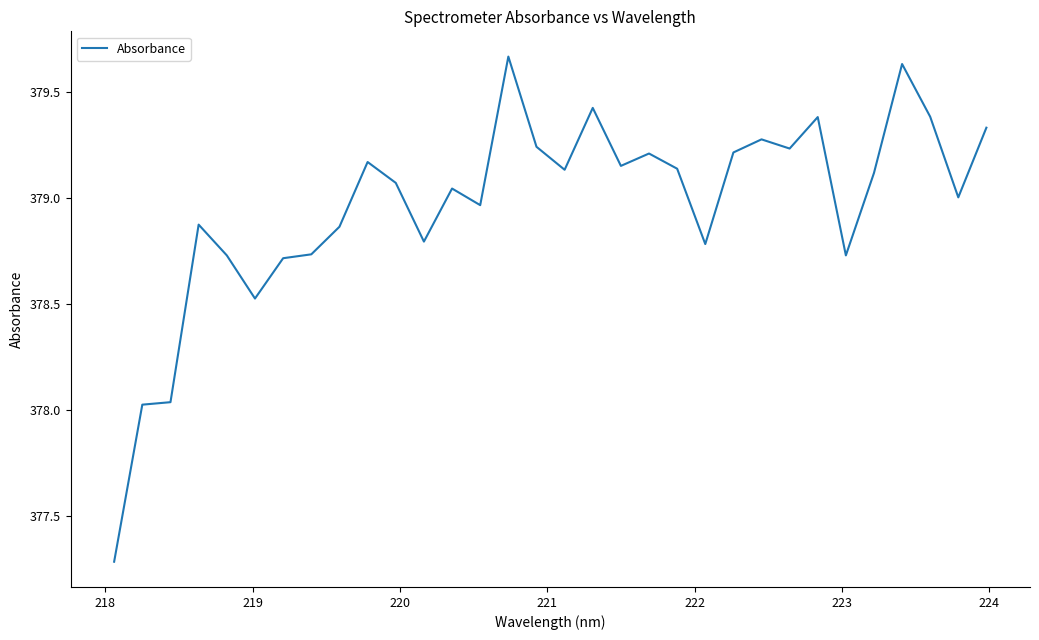

What is the minimum value shown in the chart?

377.3